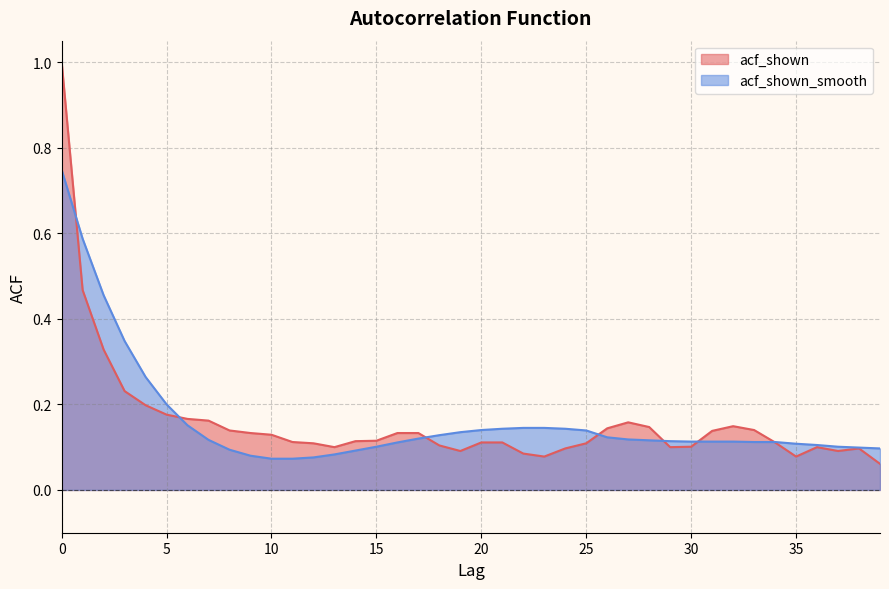

Which series changed the most between 15 and 21?

acf_shown_smooth